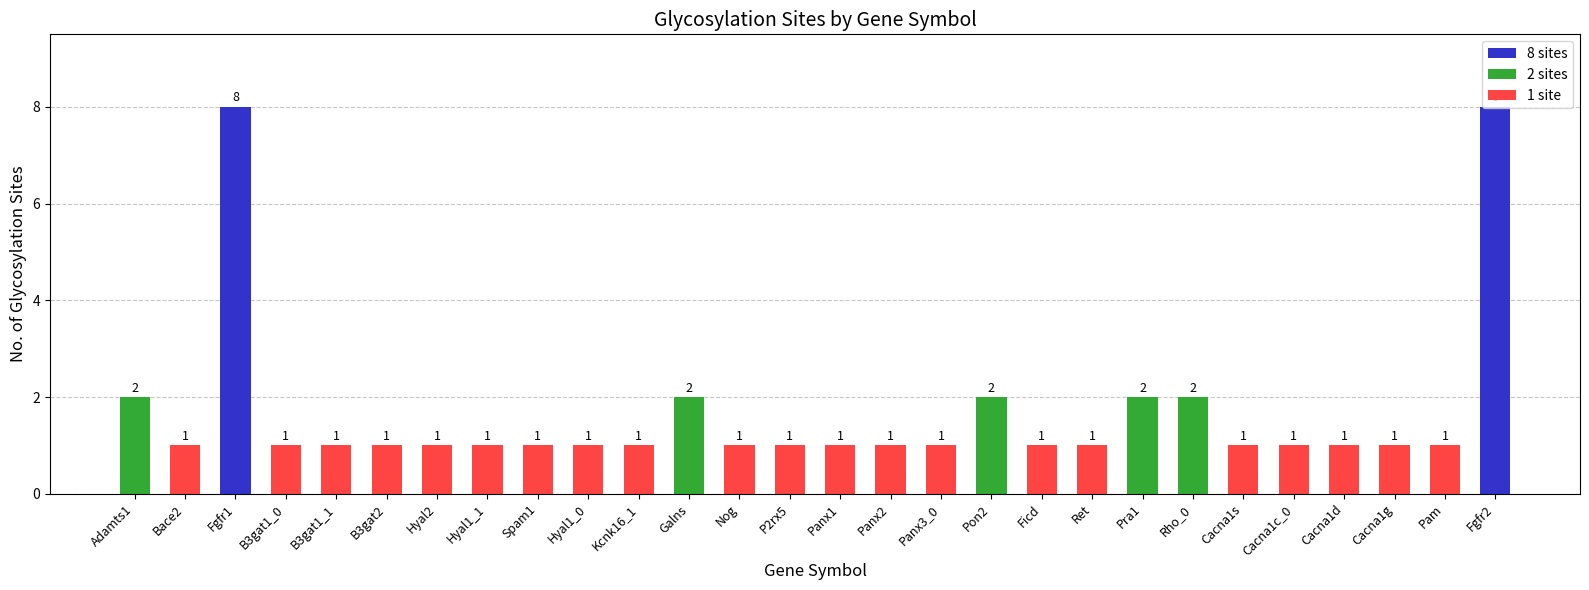

What is the change in value from Pon2 to Cacna1d?

-1